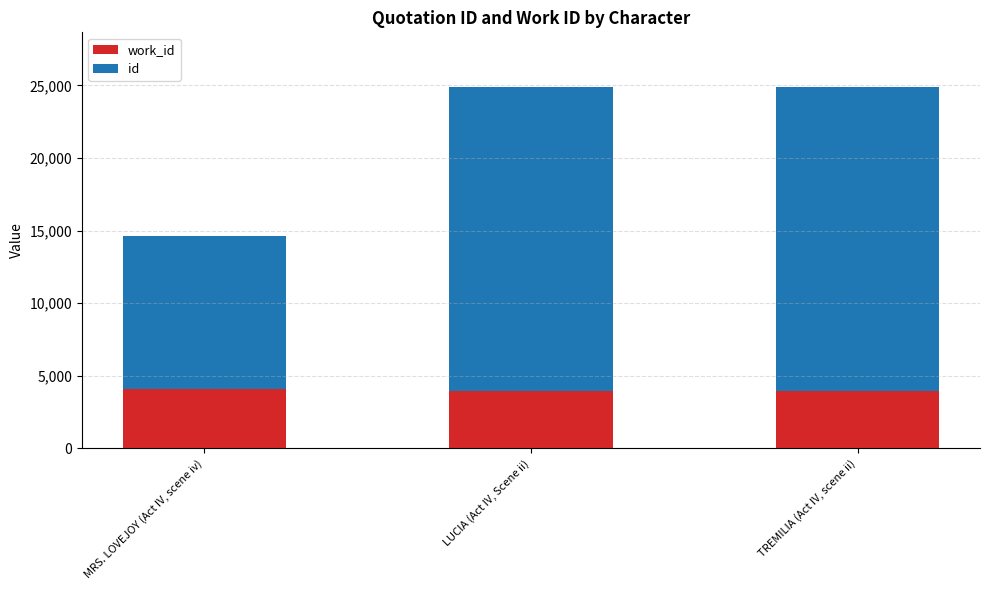

What is the total value across all series at MRS. LOVEJOY (Act IV, scene iv)?

14642